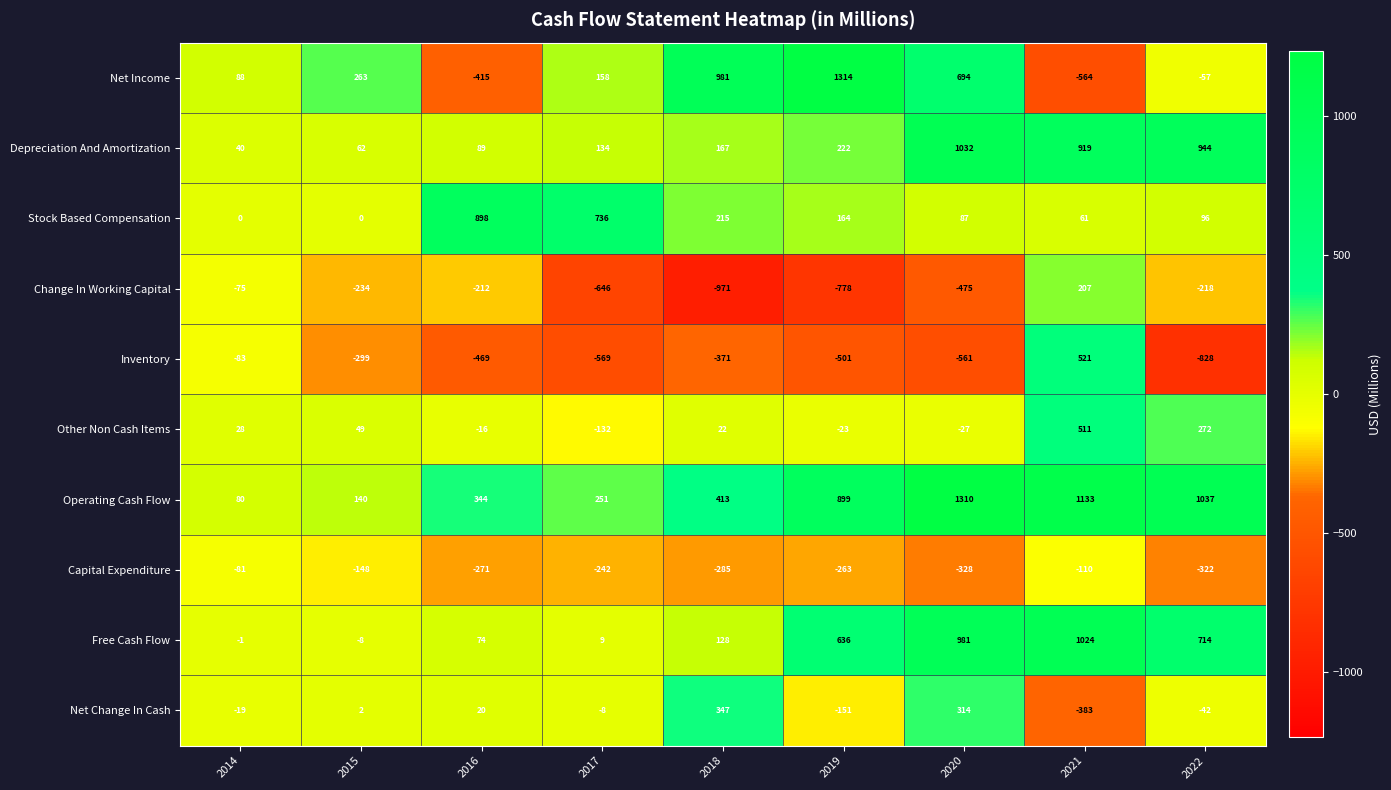

What is the greatest value displayed?

1314